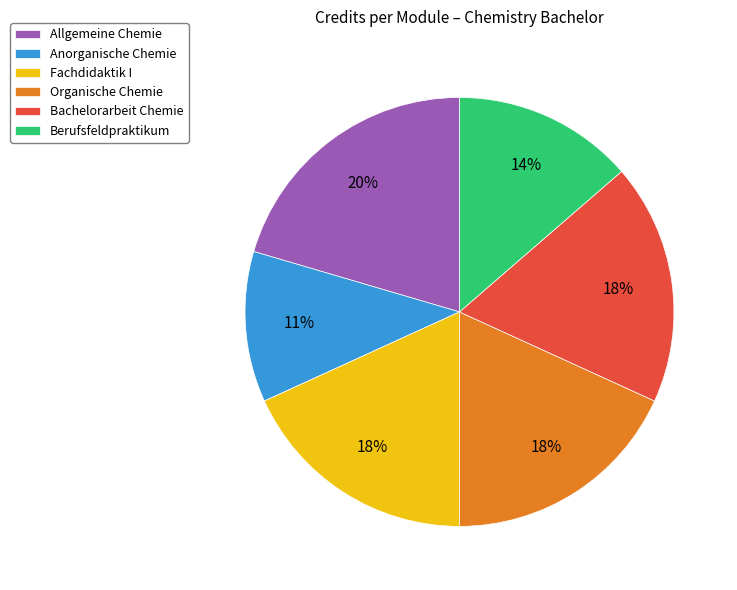

Is Organische Chemie the majority of the pie?

No